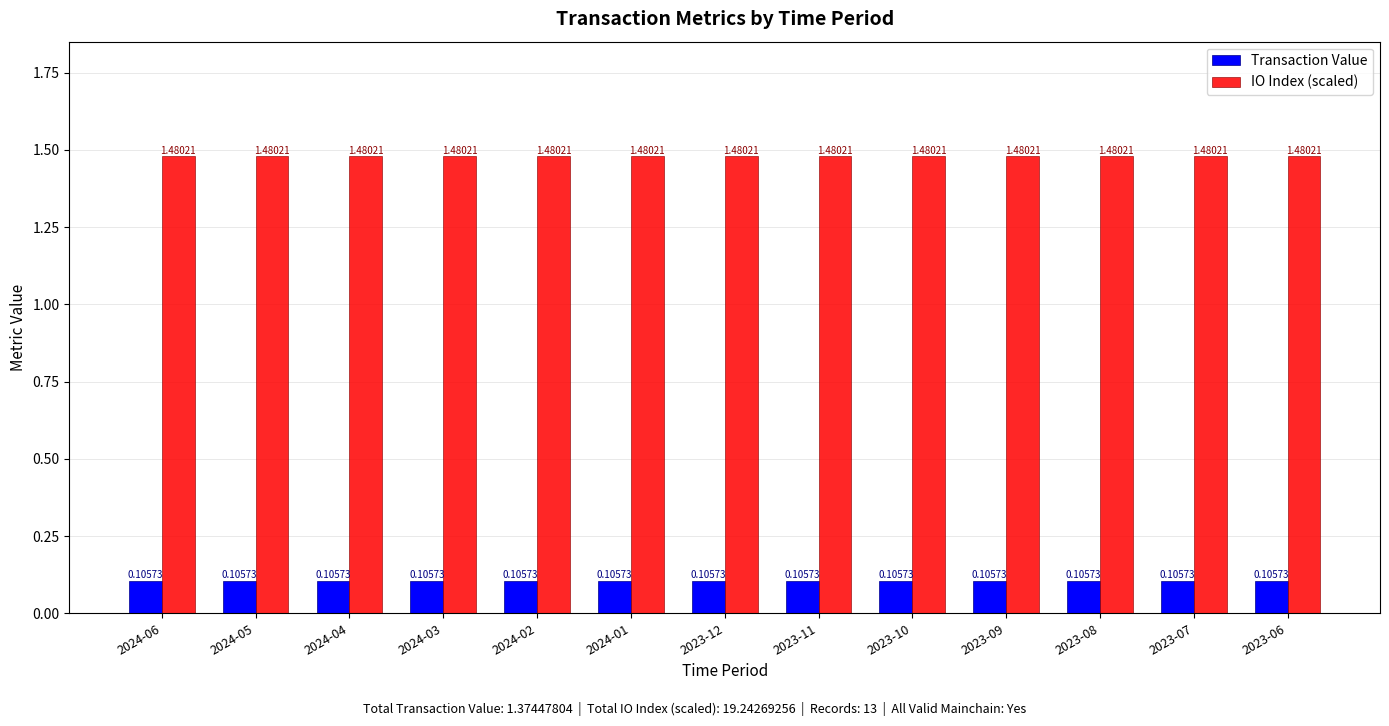

What is the total value across all series at 2024-03?

1.6